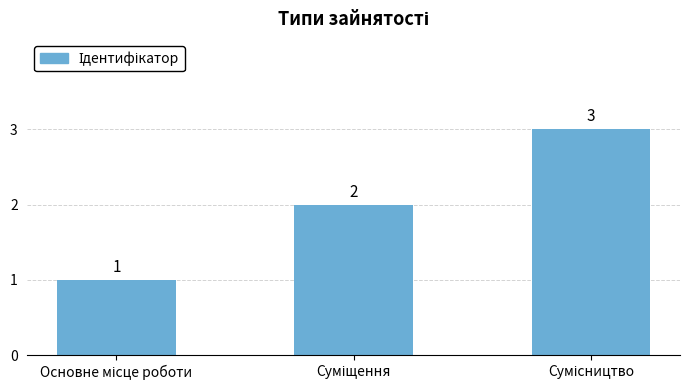

Count the values in the range 1 to 3.

3